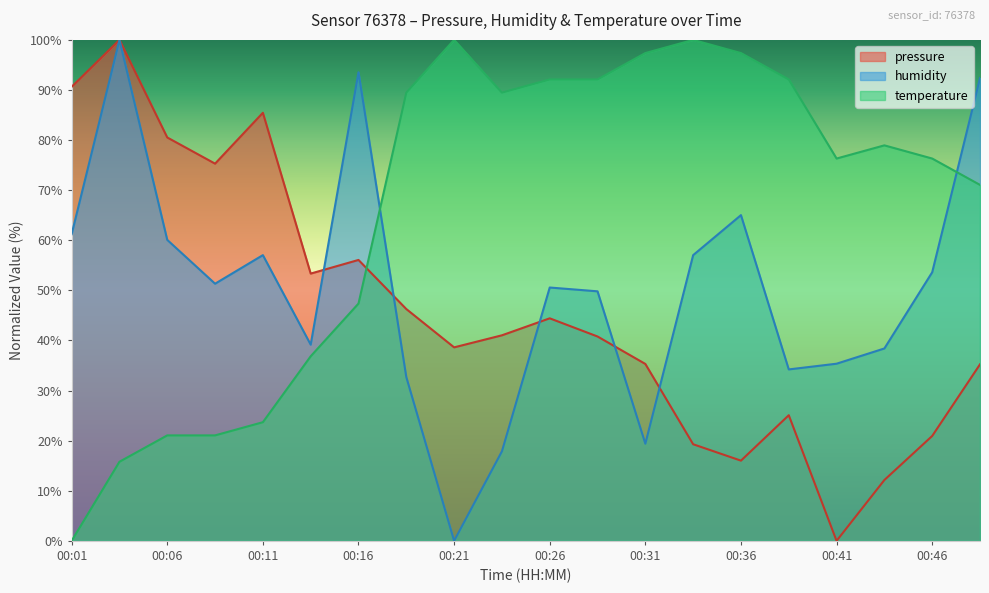

True or false: temperature has a value of 156.6 at 00:18.

False